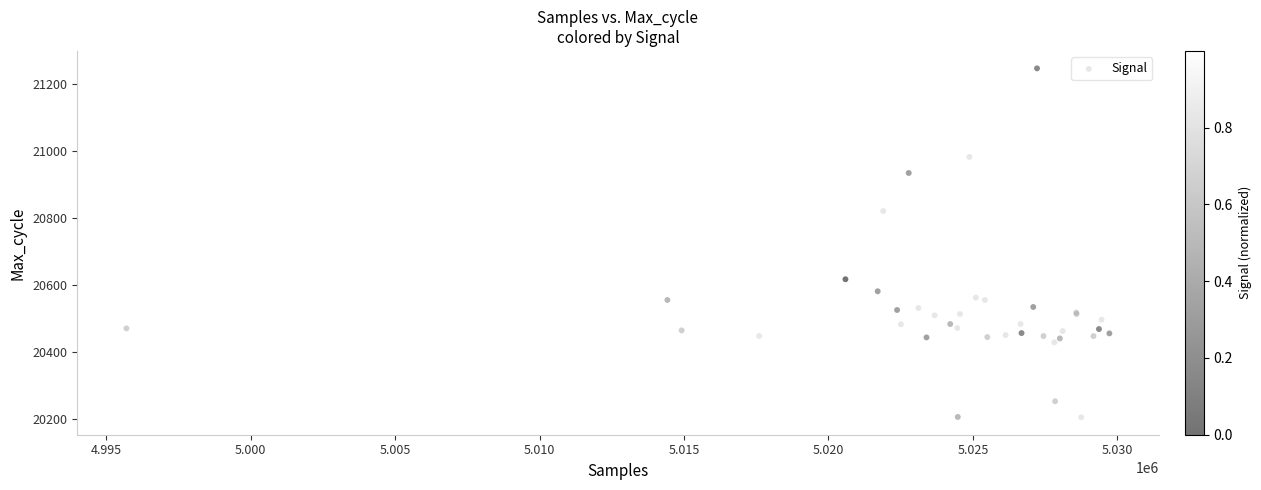

What Y value in the scatter plot is closest to 20726?

20821